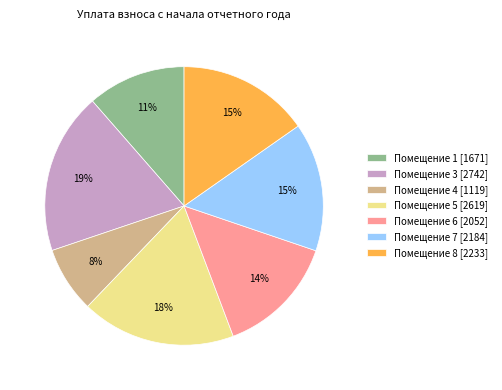

Does Помещение 6 [2052] account for over 50% of the chart?

No